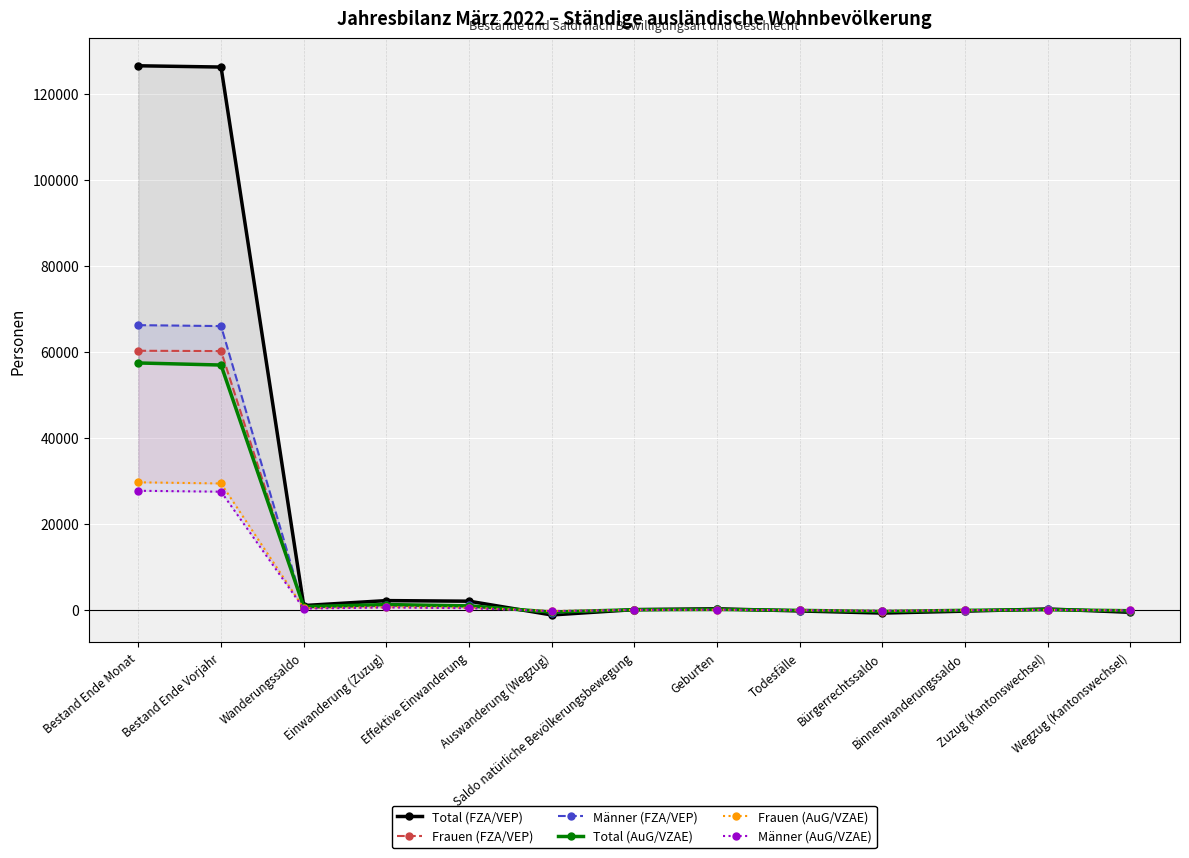

Where is the first local maximum for Total (AuG/VZAE)?

Einwanderung (Zuzug)